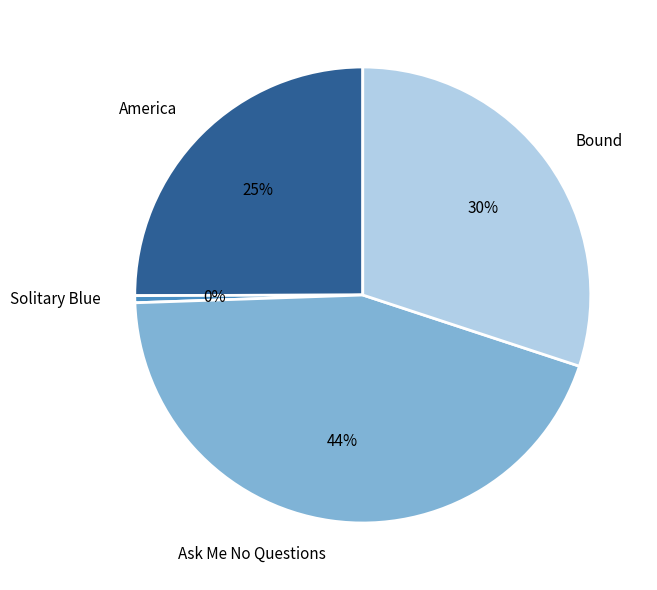

Which slice is the largest?

Ask Me No Questions